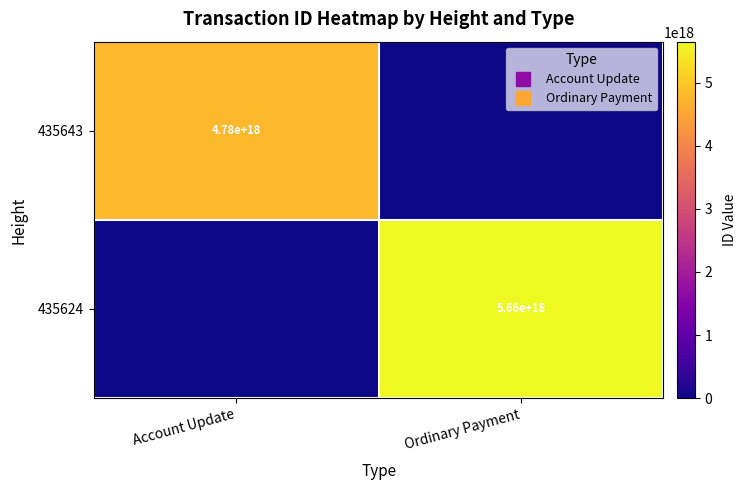

What is the greatest value displayed?

5655796417267183616